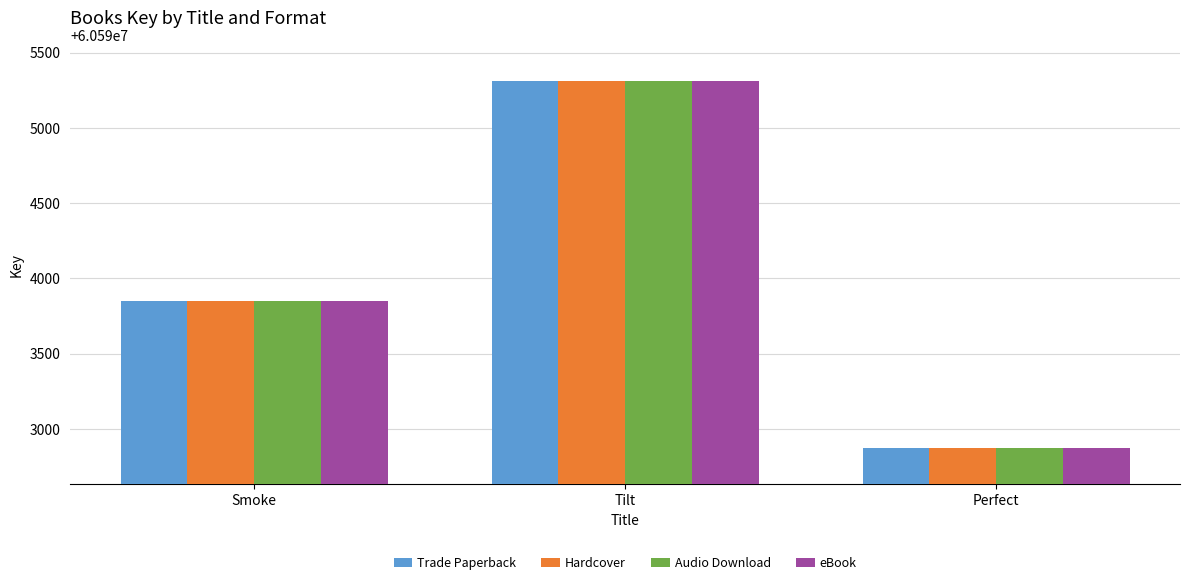

What position from the left is Tilt?

2